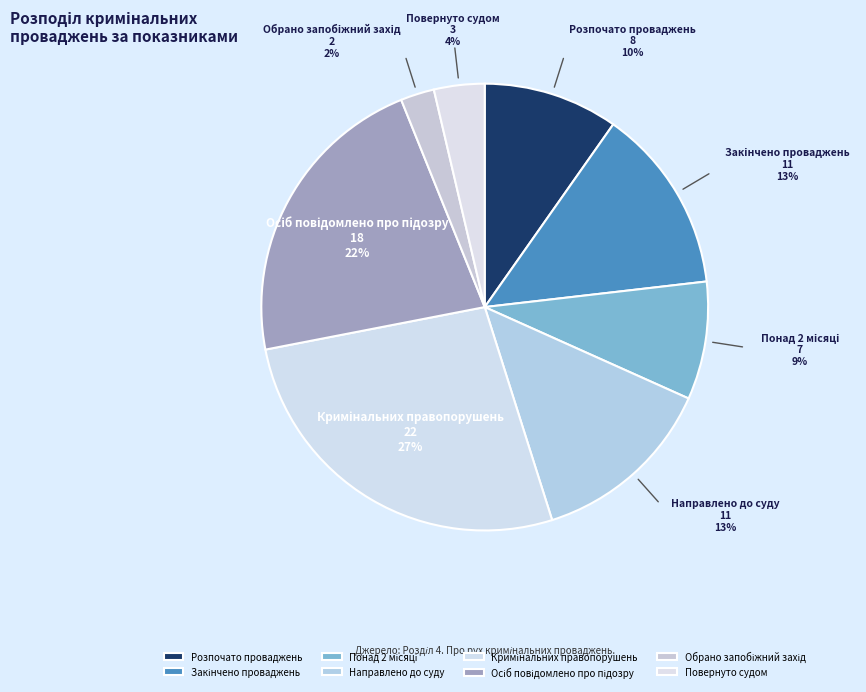

To the nearest percent, what portion does Розпочато проваджень represent?

10%